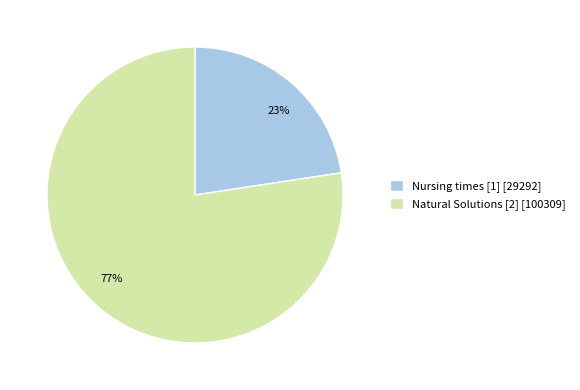

Which slice represents more than half of the pie?

Natural Solutions [2]